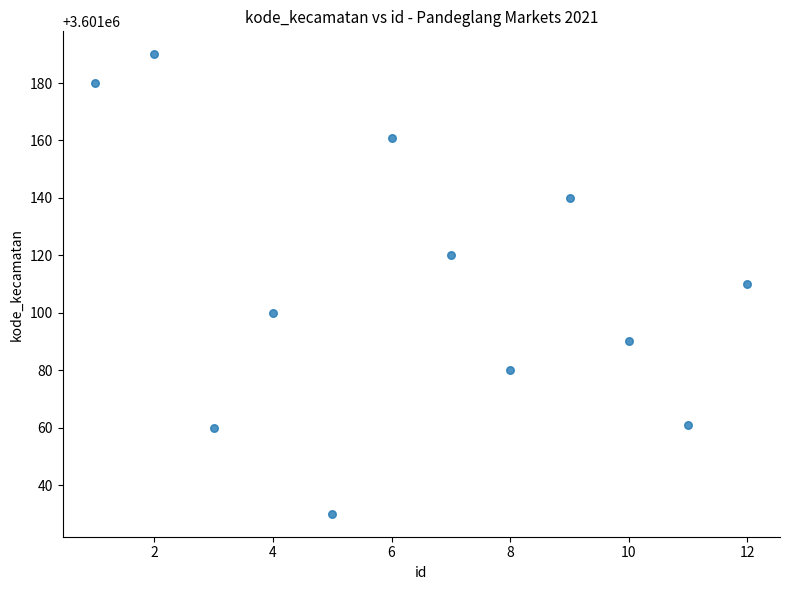

What is the range of Y values (max minus min)?

160